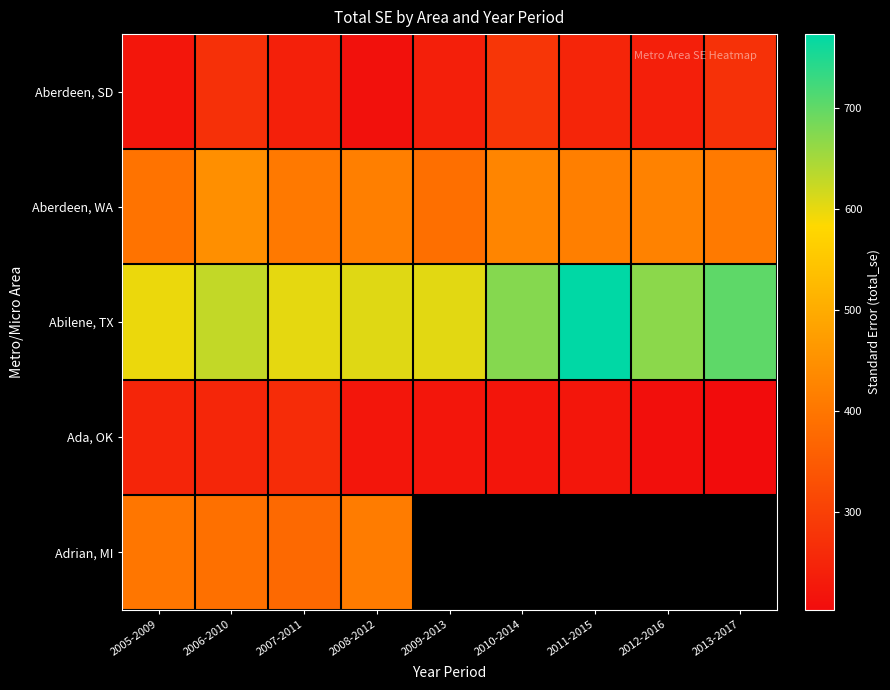

Which series has the largest total across all categories?

Abilene, TX